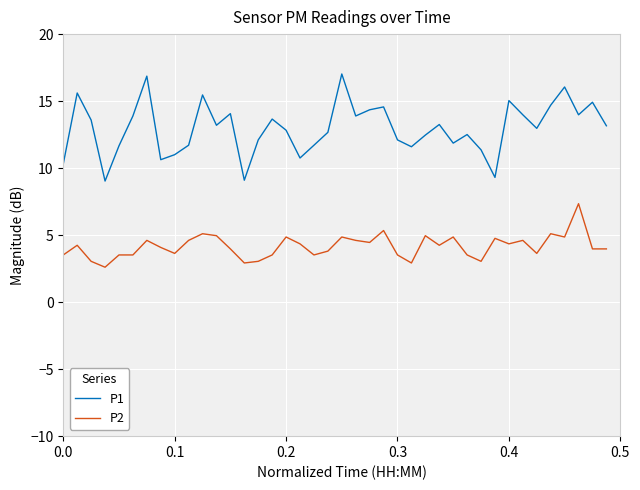

True or false: P2 and P1 intersect in this chart.

False